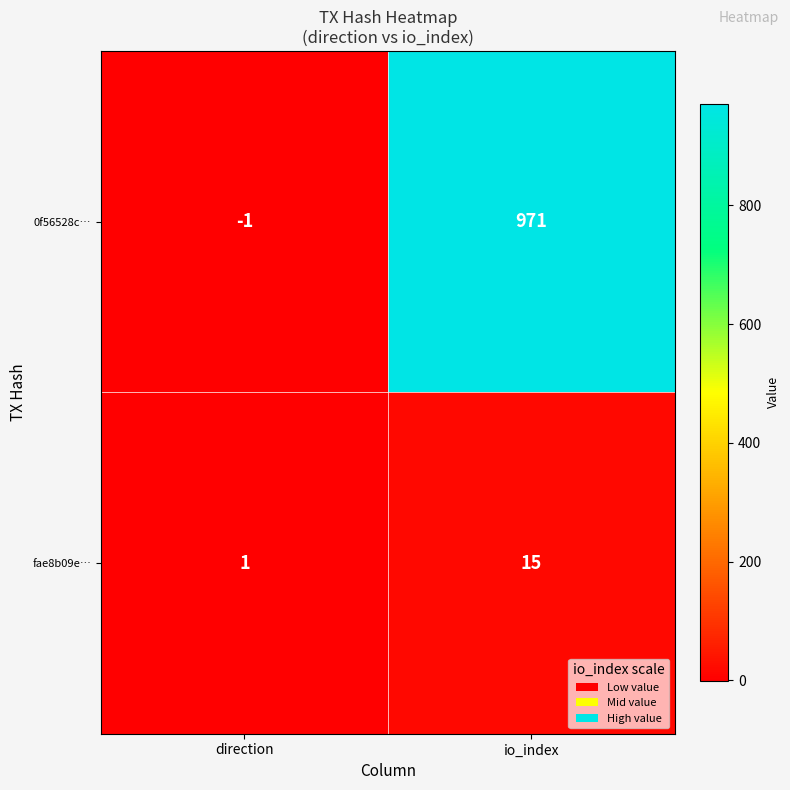

The value of 0f56528c… at io_index is 971. True or false?

True